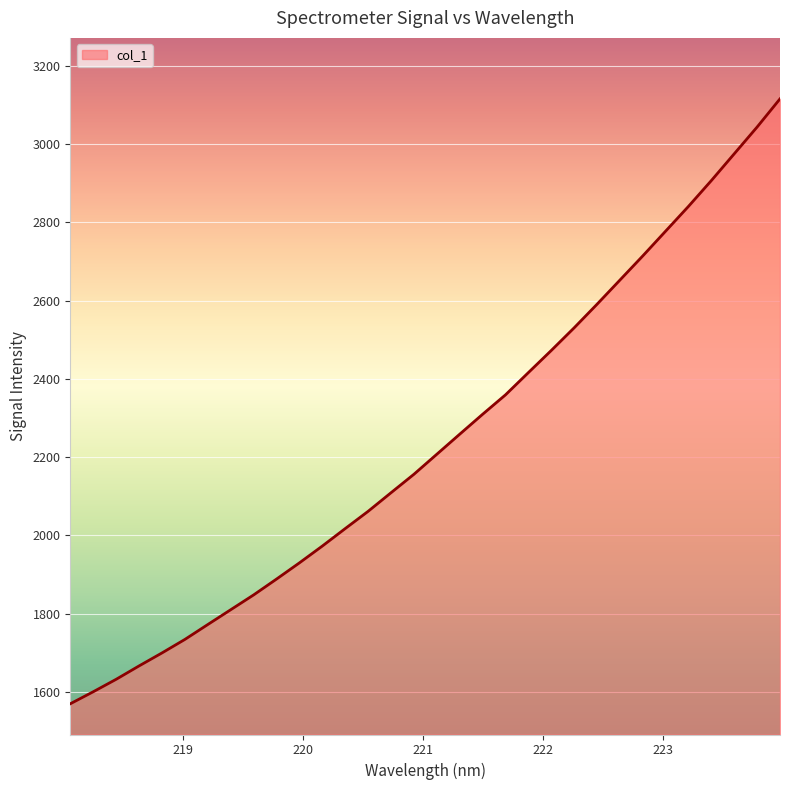

What is the difference between the second highest and second lowest values?

1443.1